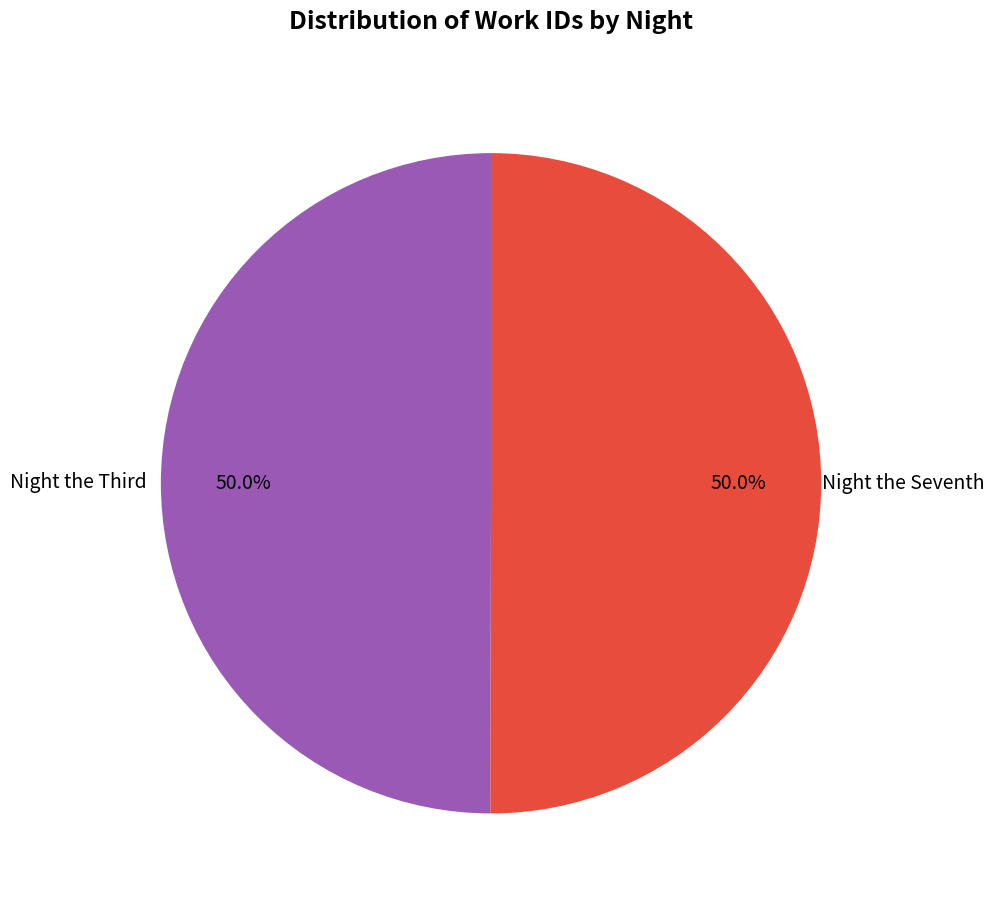

To the nearest percent, what is the average slice percentage?

50%